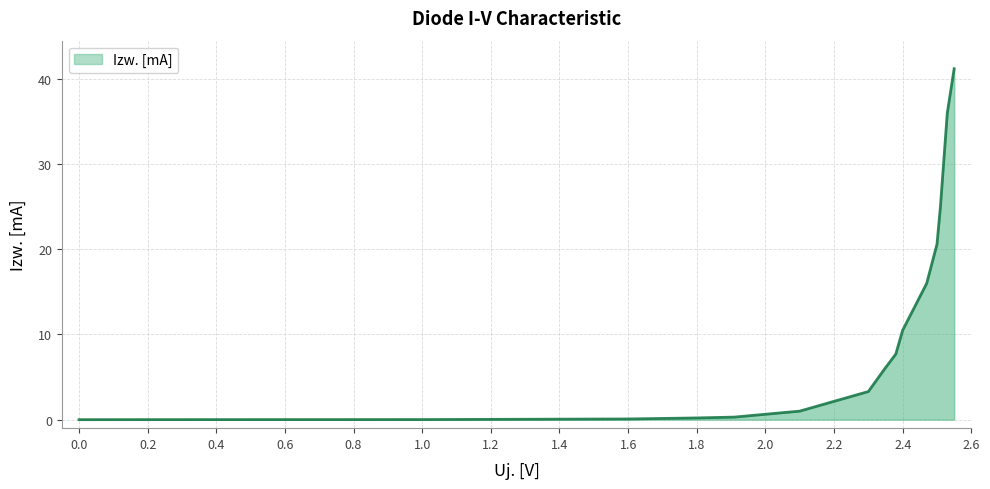

What is the maximum value shown in the chart?

41.2